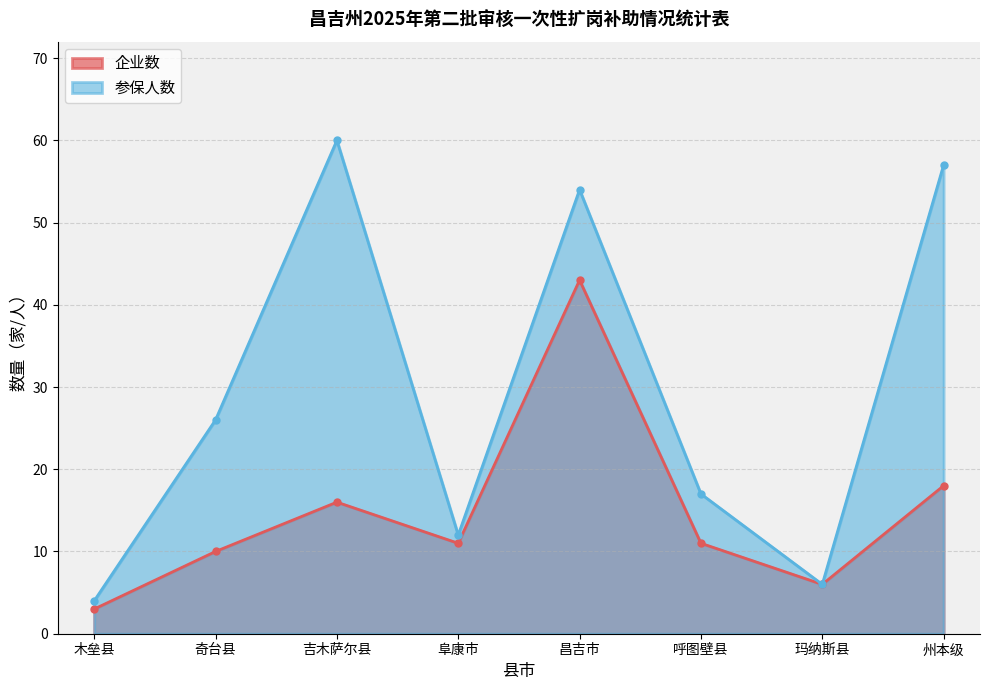

Is the value of 参保人数 at 木垒县 greater than the value of 企业数 at 阜康市?

No